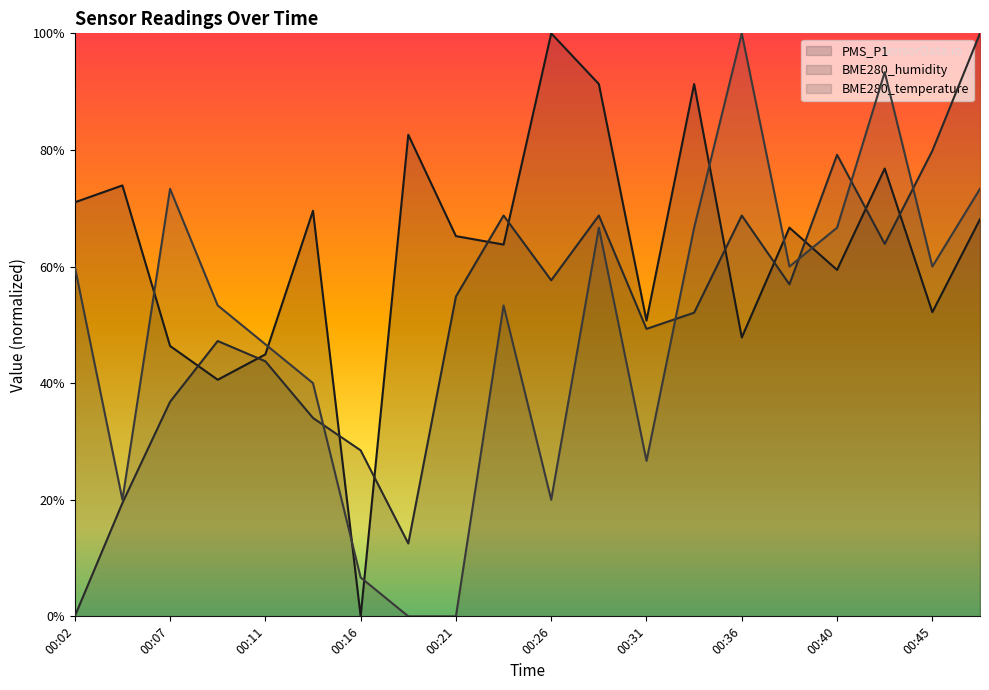

Which series has the widest spread of values?

PMS_P1